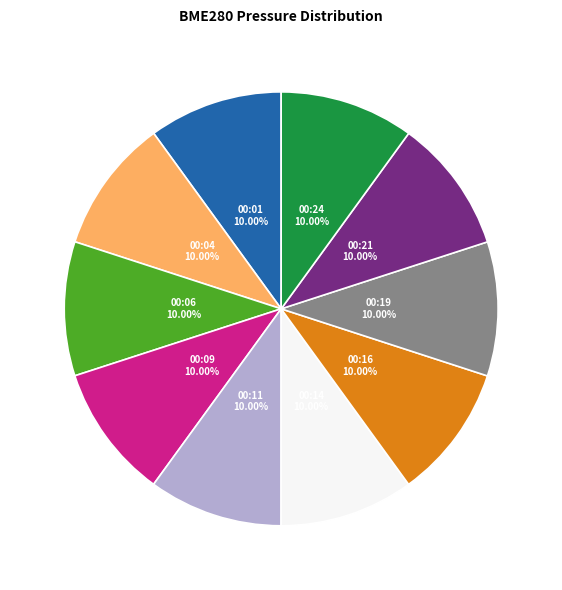

Does any single category account for the majority?

No